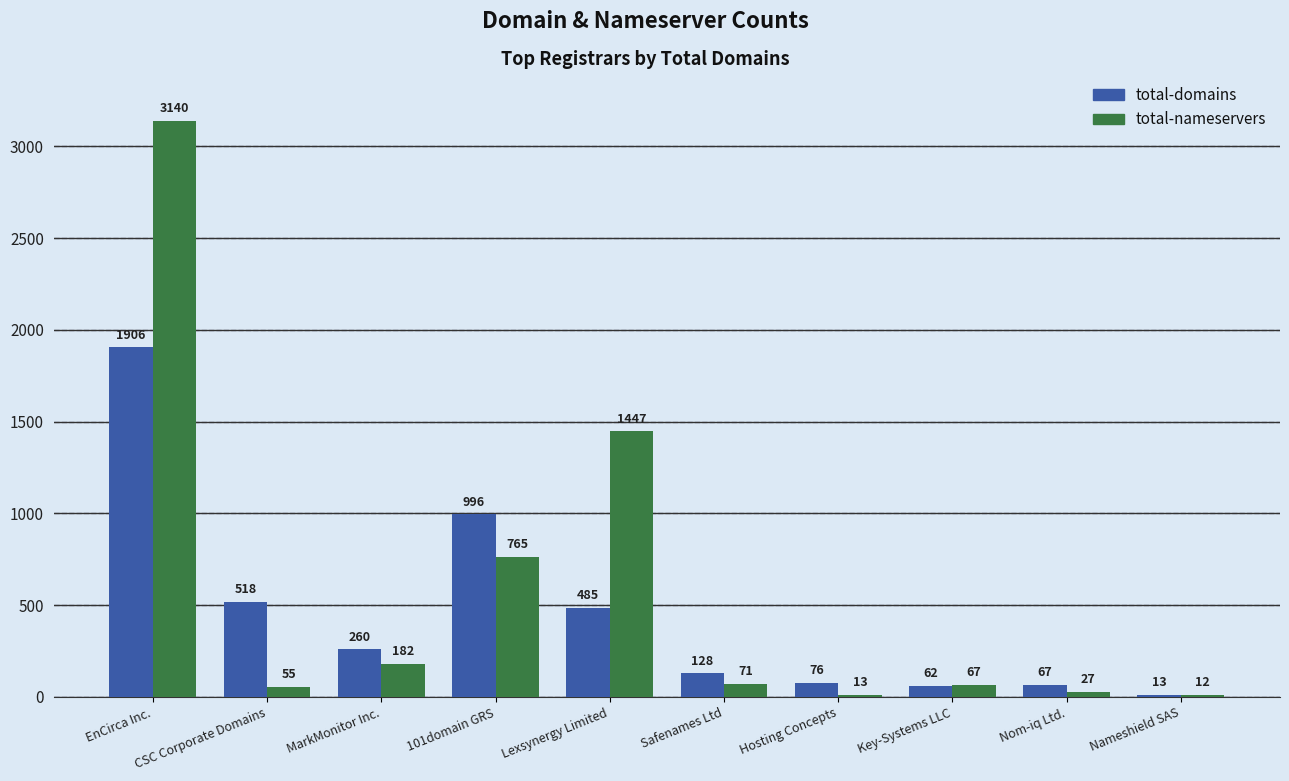

Is the value of total-domains at Nom-iq Ltd. greater than the value of total-nameservers at 101domain GRS?

No